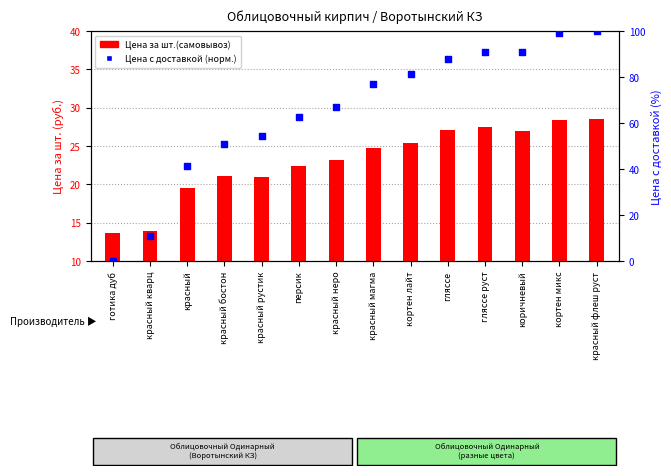

Which series contains the lowest Y value?

Цена с доставкой (норм.)